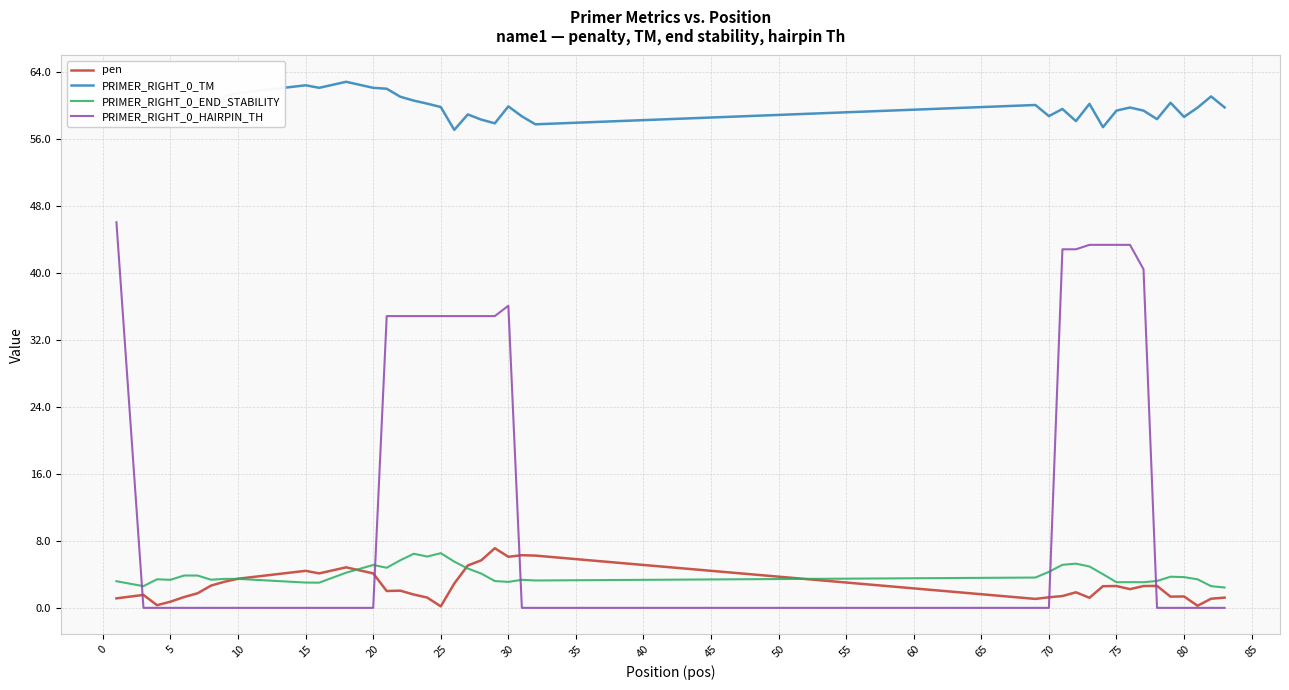

True or false: pen and PRIMER_RIGHT_0_TM intersect in this chart.

False